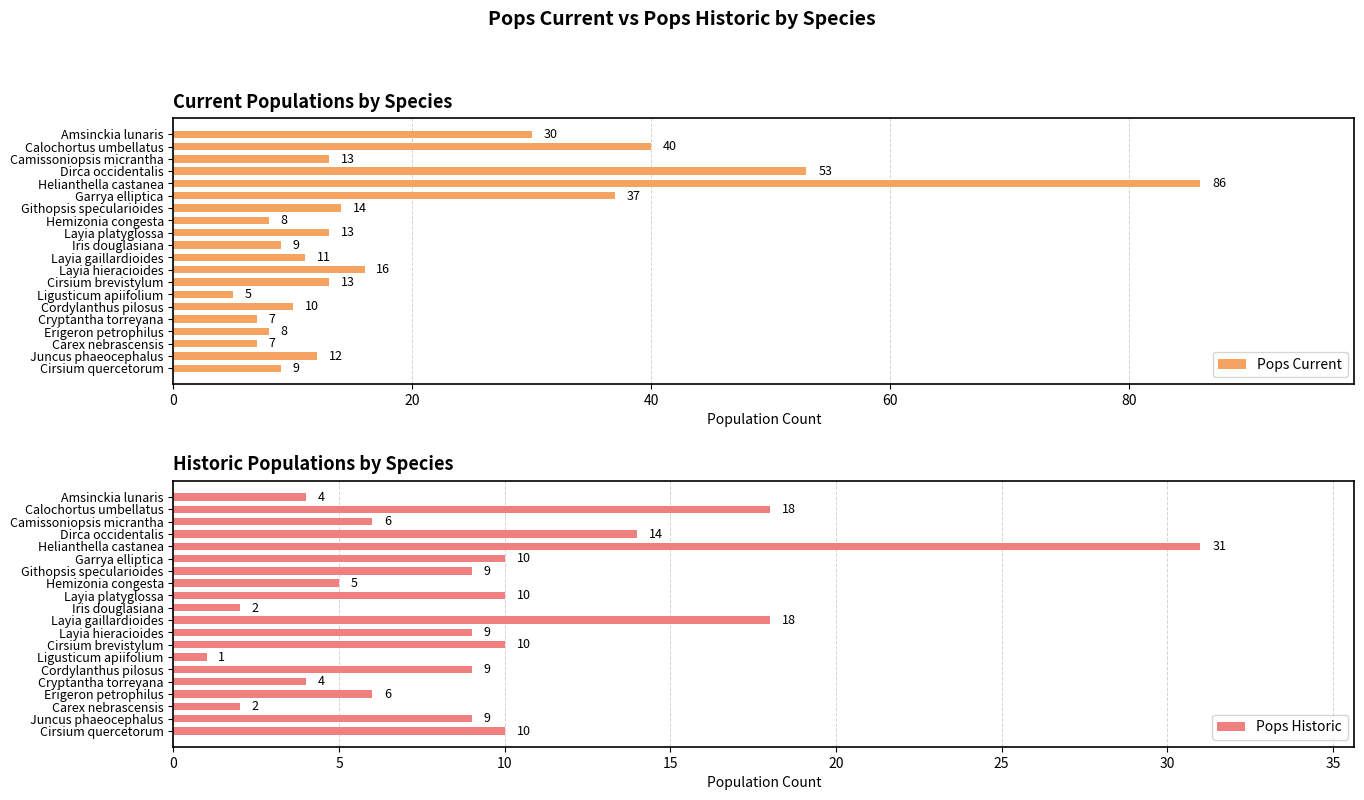

Rank the series by their average value, from lowest to highest.

Pops Historic, Pops Current